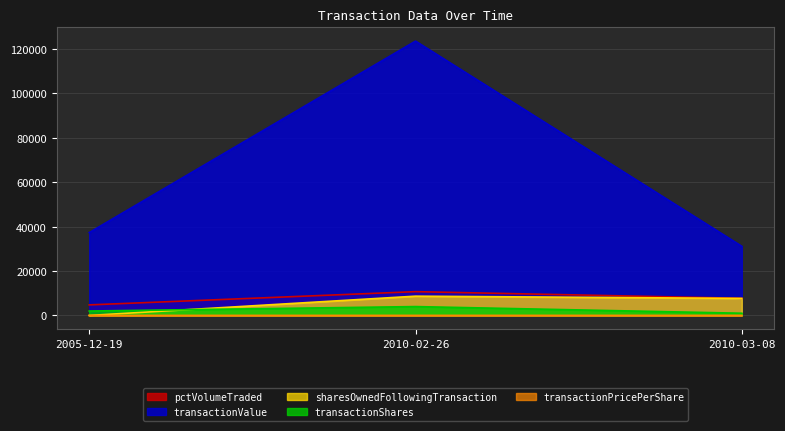

At which category is the sum across all series the highest?

2010-02-26